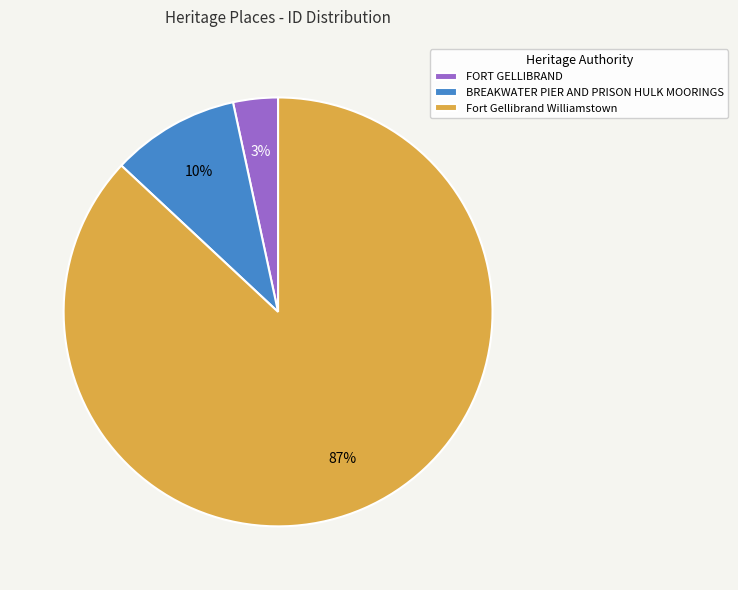

Between FORT GELLIBRAND and BREAKWATER PIER AND PRISON HULK MOORINGS, which is larger?

BREAKWATER PIER AND PRISON HULK MOORINGS